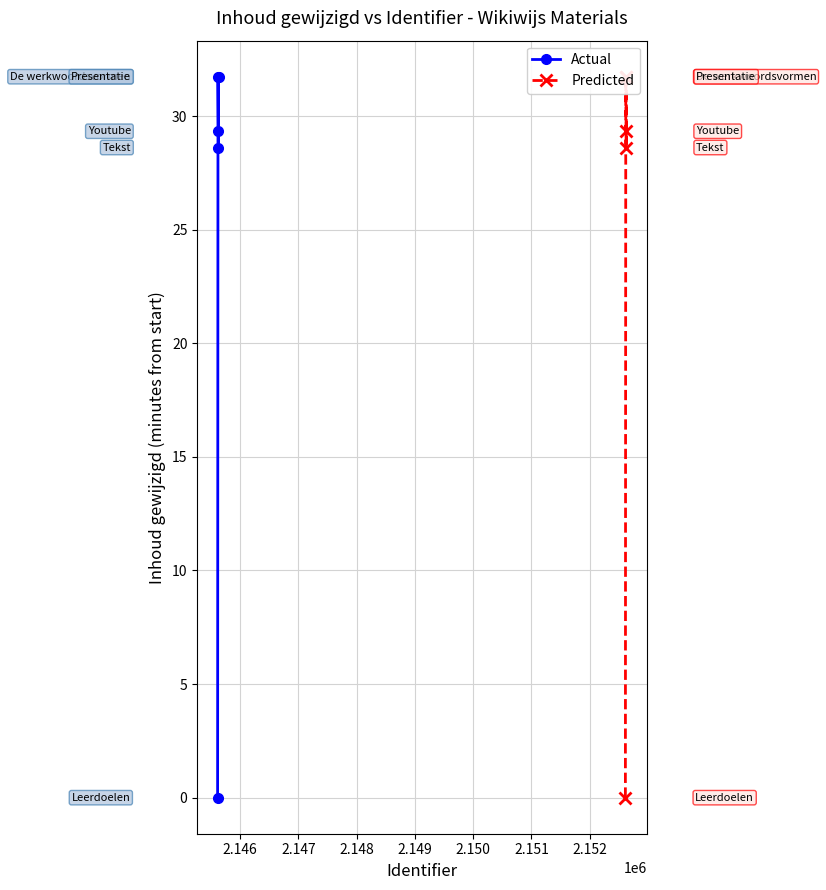

In Actual, how many points are higher than both neighbors (excluding endpoints)?

1